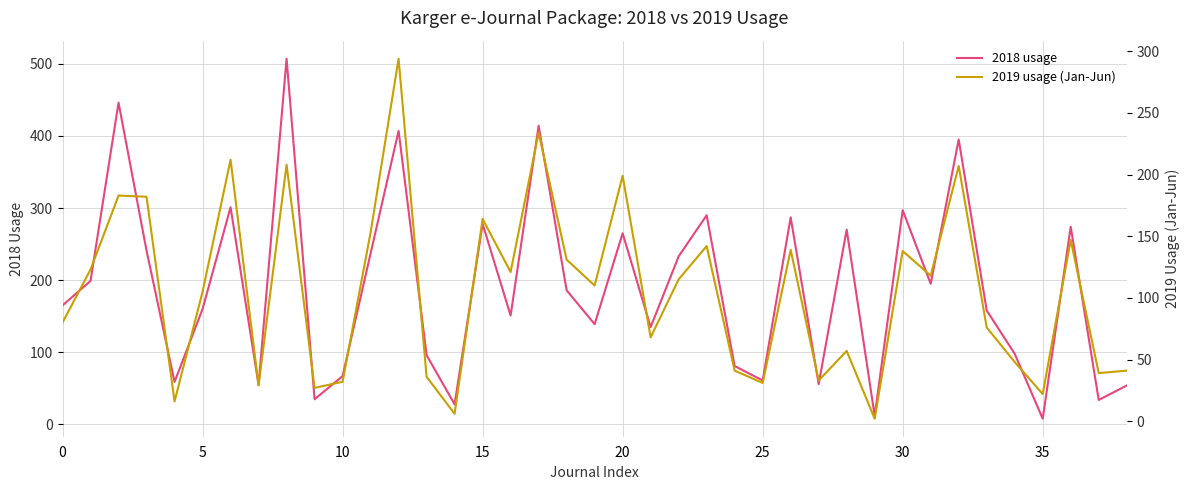

What is the spread (max minus min) of values at 37?

5